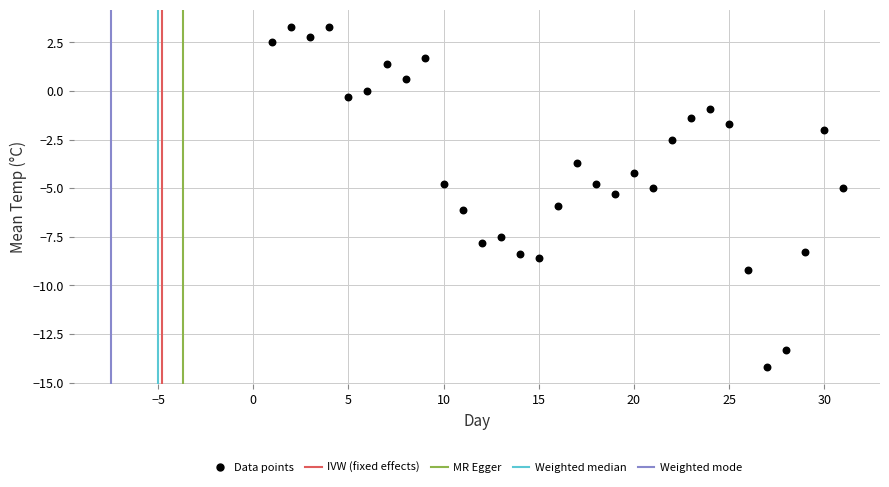

What is the range of Y values (max minus min)?

17.5